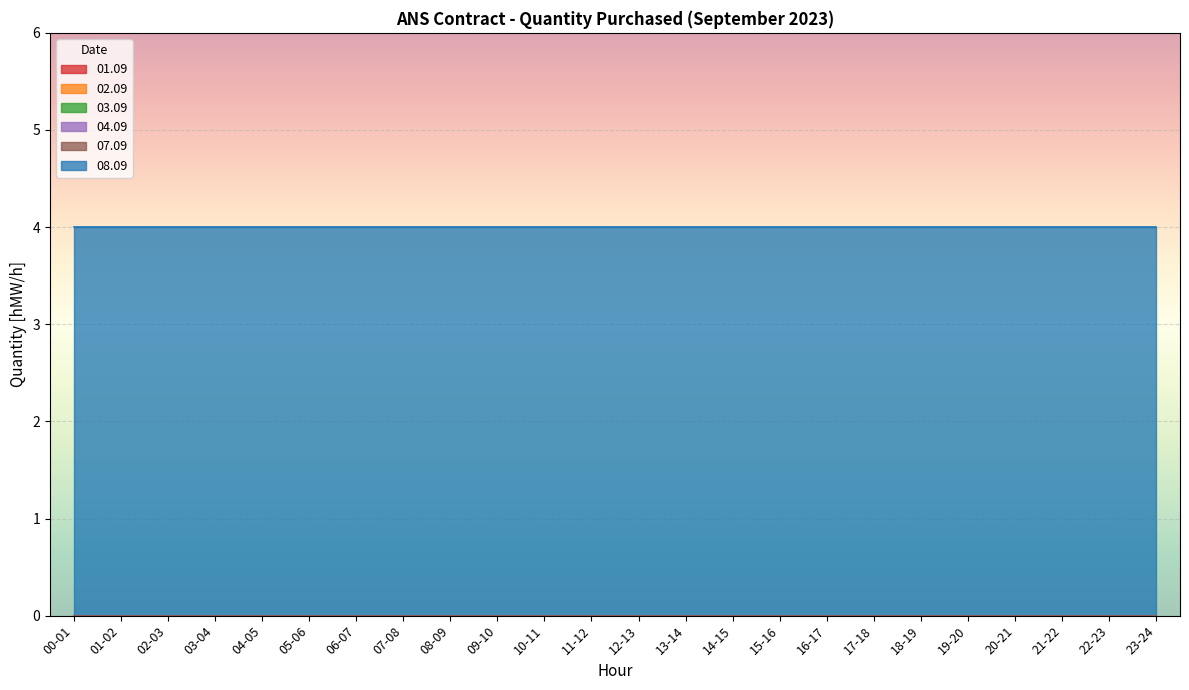

At how many categories does at least one series exceed 2?

24